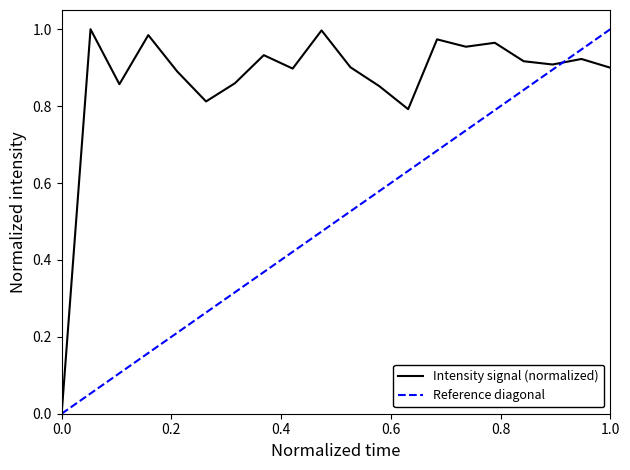

Count the number of values greater than 0.

19